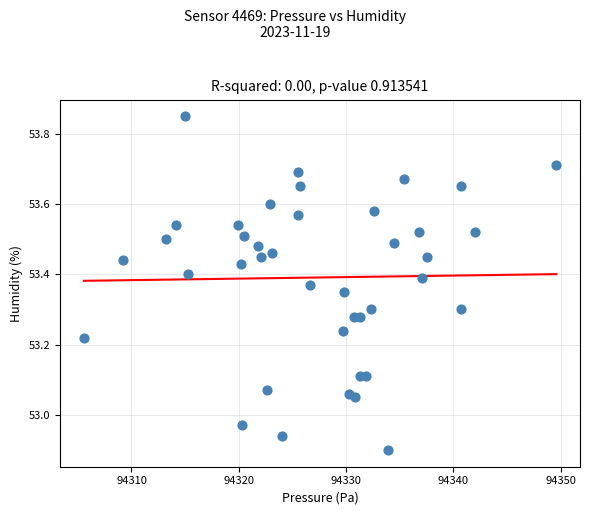

What is the range of X values (max minus min)?

44.0